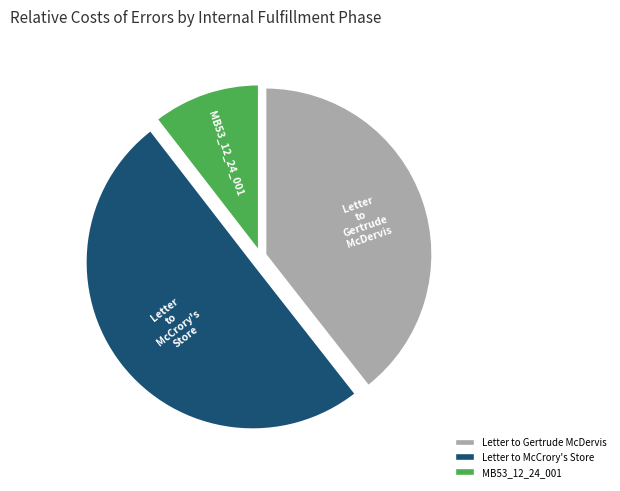

How many slices are in this pie chart?

3